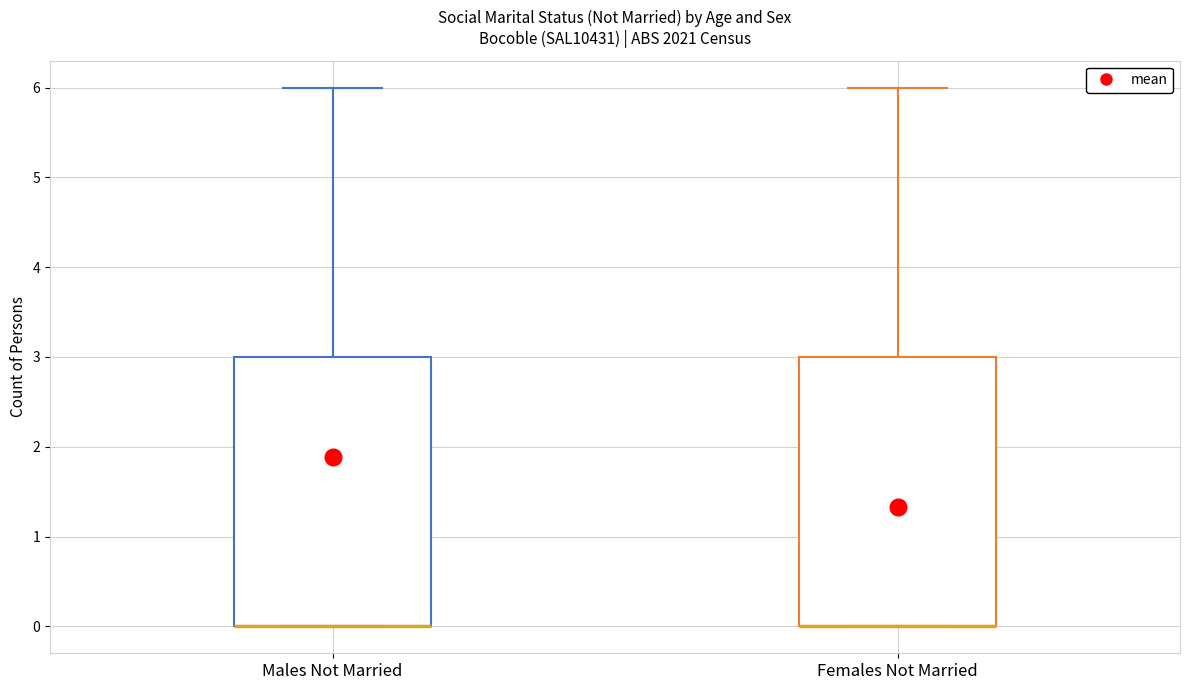

Reading left to right, read every box against the y-axis: the position of its median line, the range the box covers, and the ends of its whiskers. The values are not printed on the chart, so give them approximately, as read against the axis.

Males Not Married: median 0 (drawn on the box's lower edge), box 0 to 3, whiskers 0 to 6
Females Not Married: median 0 (drawn on the box's lower edge), box 0 to 3, whiskers 0 to 6